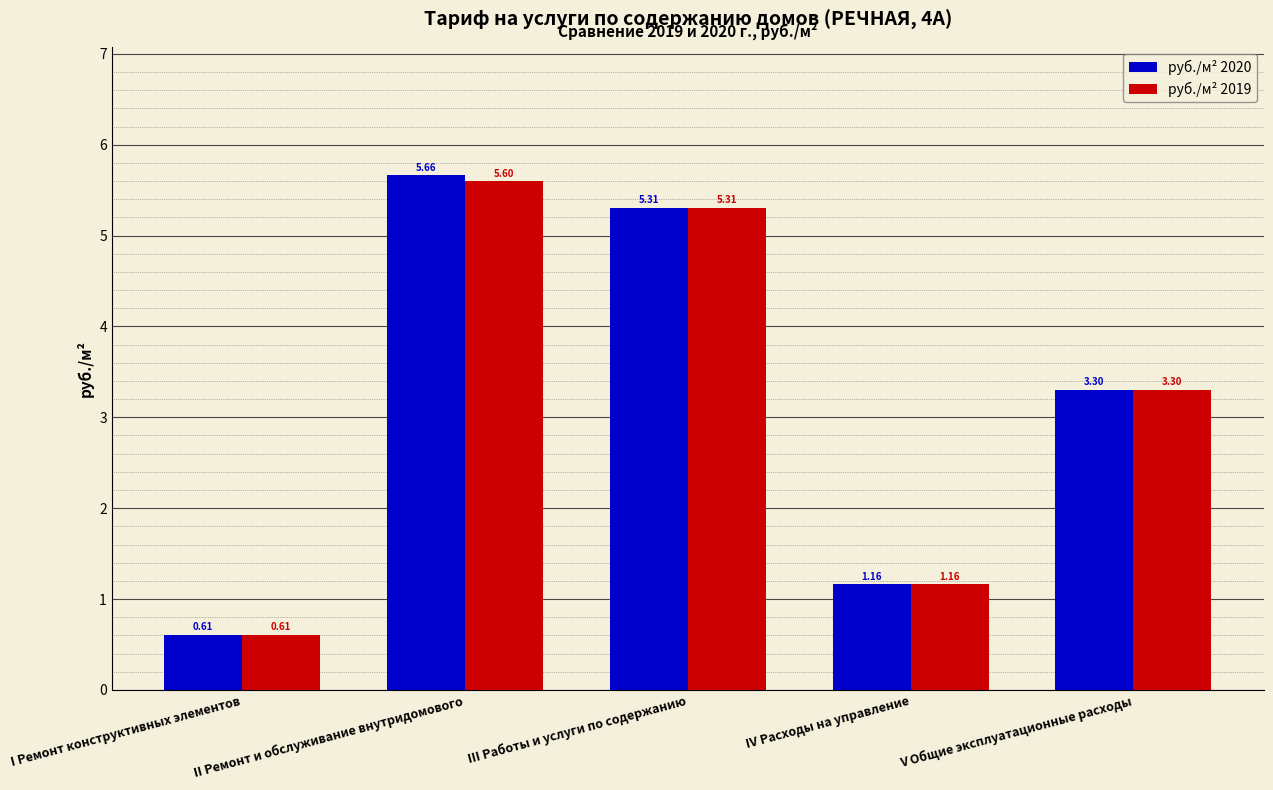

Where does the руб./м² 2019 series first go above 3?

II Ремонт и обслуживание внутридомового